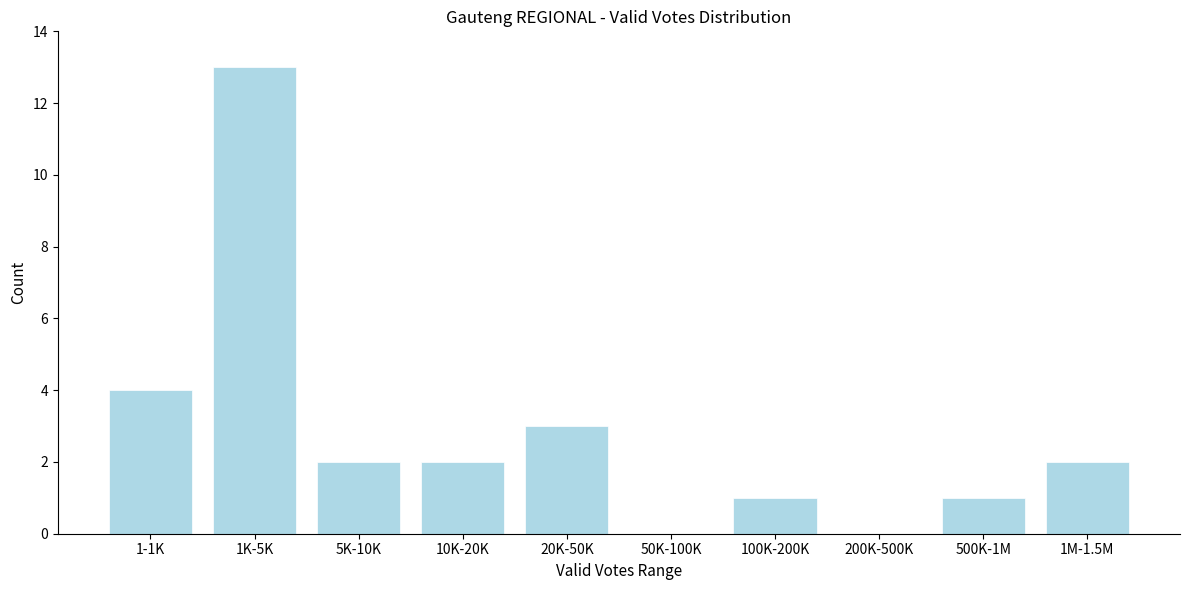

Reading left to right, transcribe all the data shown in this chart.

1-1K=4	1K-5K=13	5K-10K=2	10K-20K=2	20K-50K=3	50K-100K=0	100K-200K=1	200K-500K=0	500K-1M=1	1M-1.5M=2